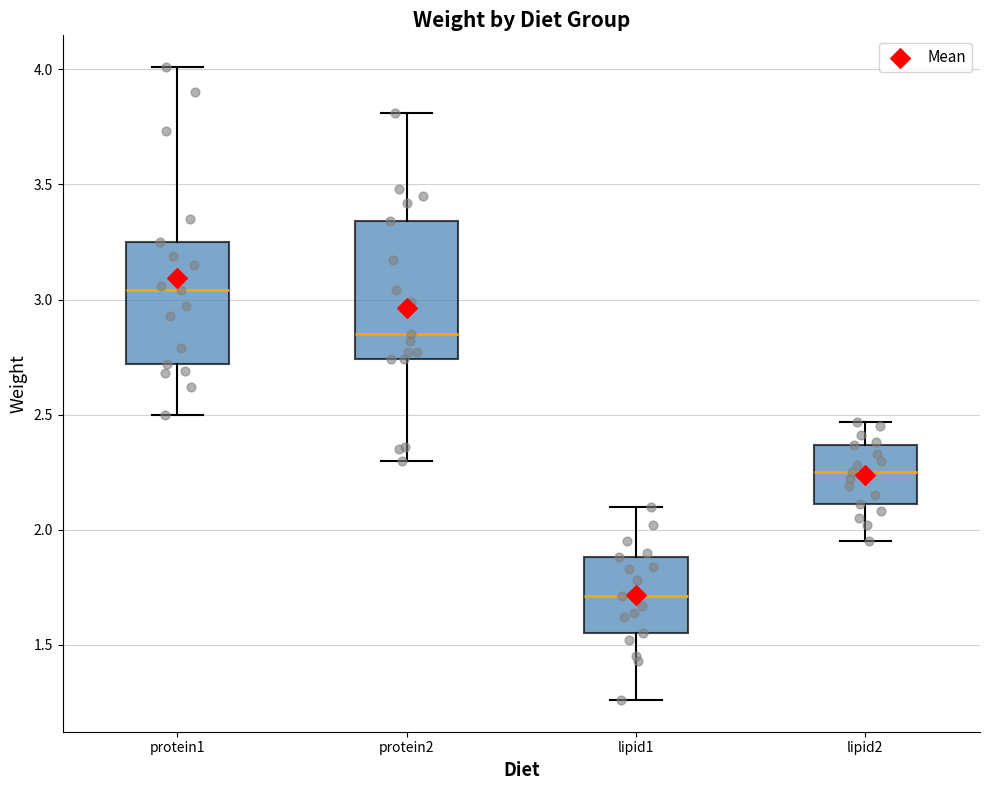

Reading left to right, transcribe this box plot: for each box, give where its median line is, the range the box spans, and where its two whiskers end, as read against the y-axis. The values are not printed on the chart, so give them approximately, as read against the axis.

protein1: median 3.05, box 2.70 to 3.25, whiskers 2.50 to 4.00
protein2: median 2.85, box 2.75 to 3.35, whiskers 2.30 to 3.80
lipid1: median 1.70, box 1.55 to 1.90, whiskers 1.25 to 2.10
lipid2: median 2.25, box 2.10 to 2.35, whiskers 1.95 to 2.45